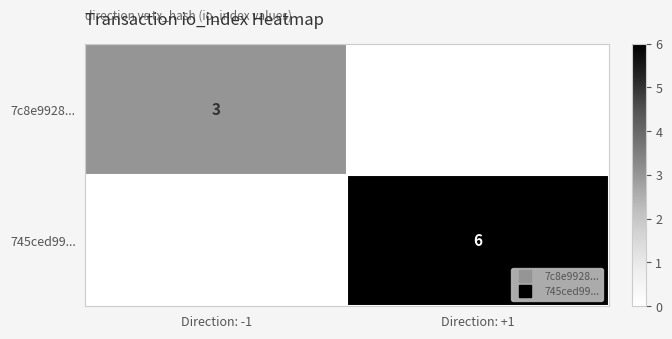

The value of 7c8e9928... at Direction: -1 is 3. True or false?

True